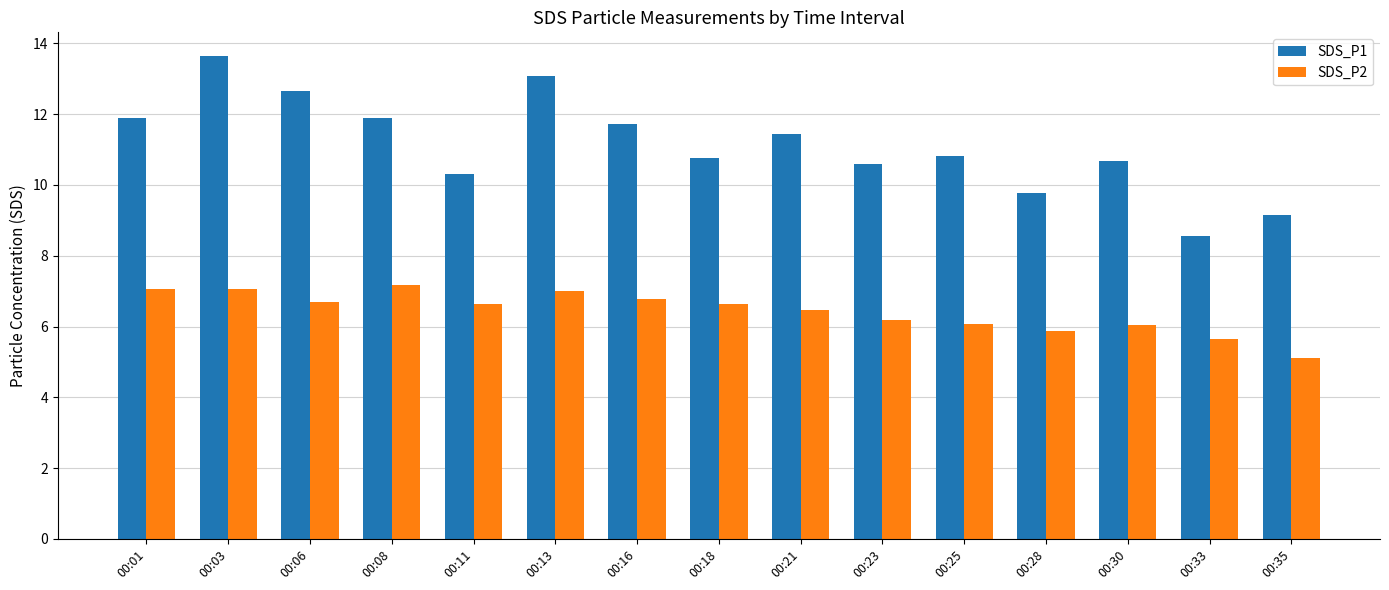

List the series in order of their peak value, lowest first.

SDS_P2, SDS_P1